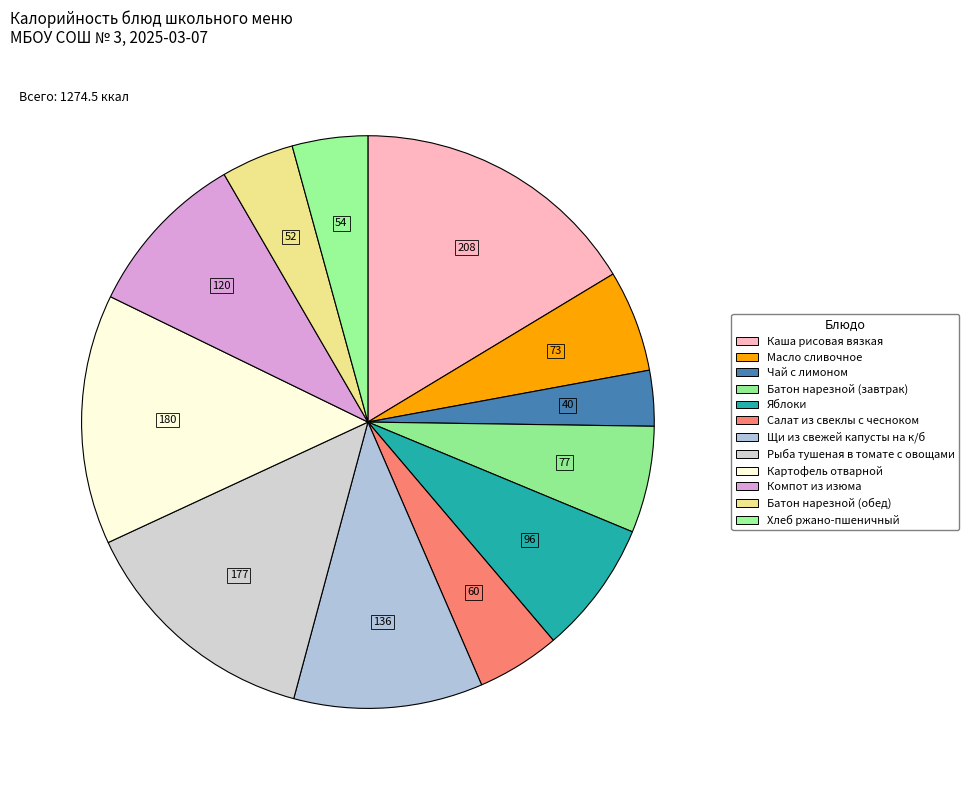

Count the number of slices in the pie.

12